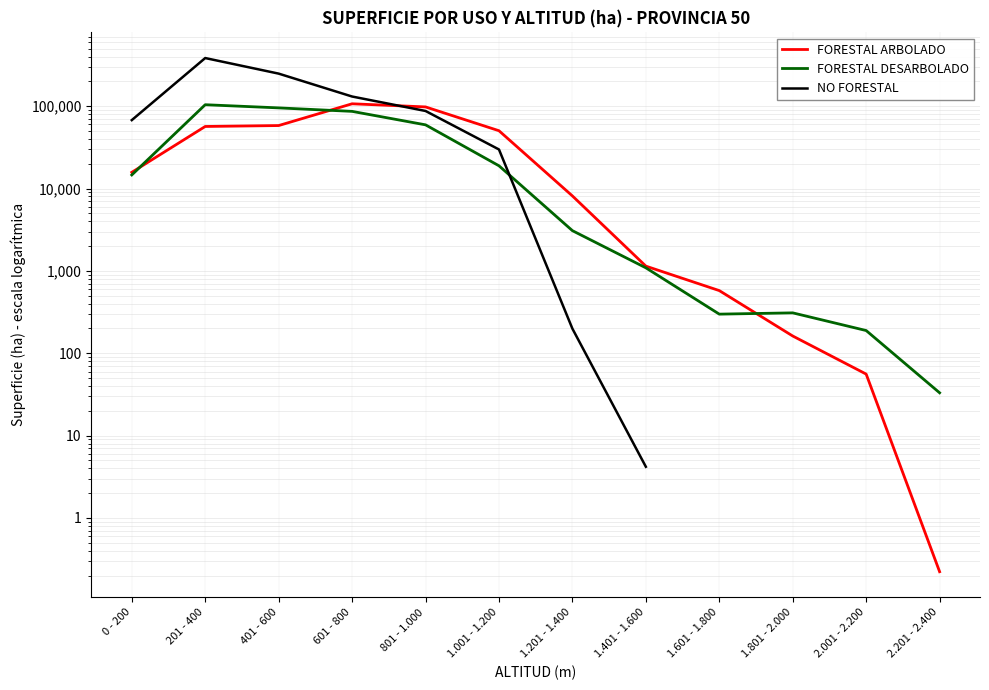

What is the value of the FORESTAL ARBOLADO point at the 8th from the left?

1141.9